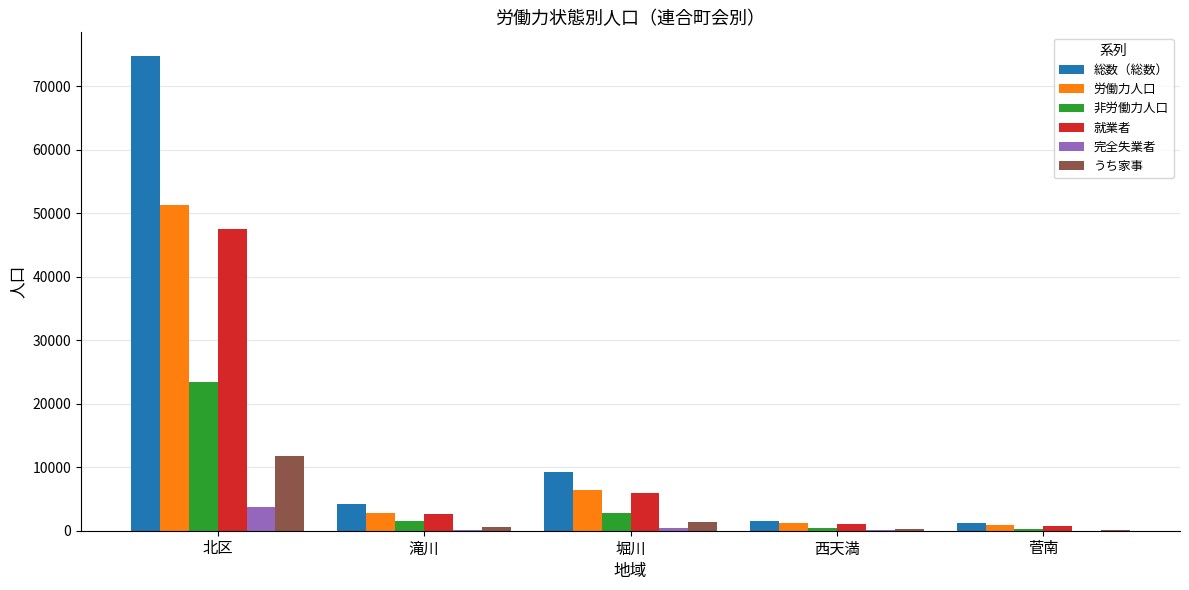

What is the total value across all series at 北区?

212480